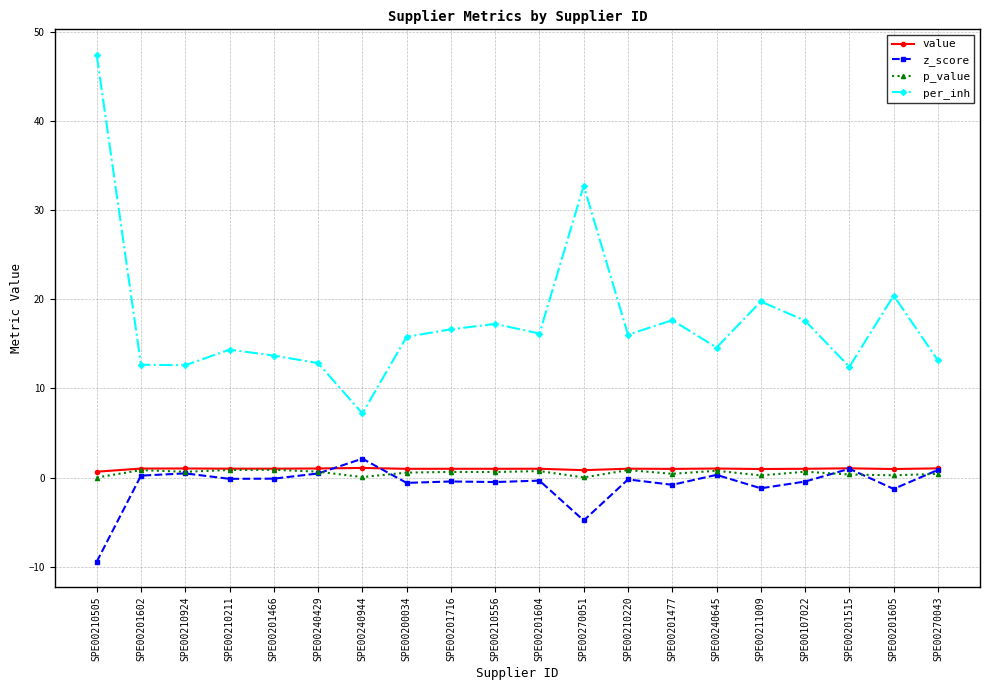

Is it true that per_inh equals 23.9 at SPE00210211?

False